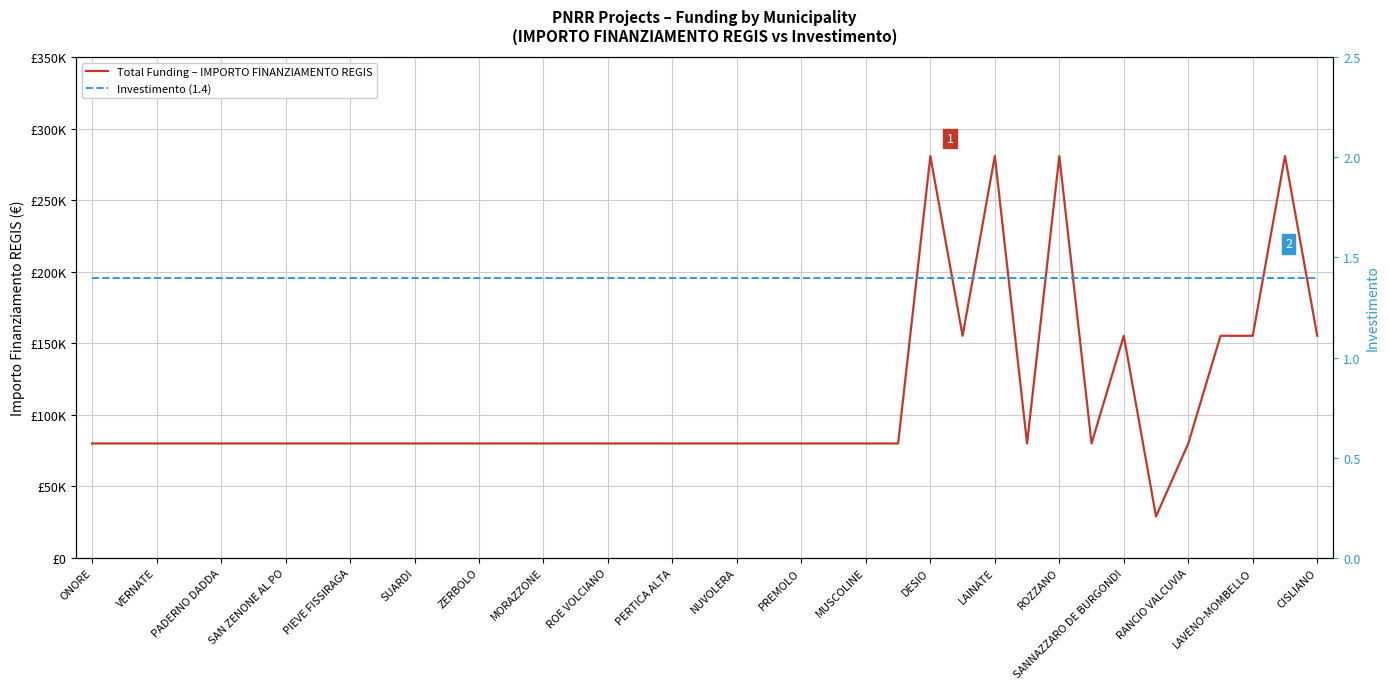

Rank the series by their maximum value, from lowest to highest.

Investimento (1.4), Total Funding – IMPORTO FINANZIAMENTO REGIS